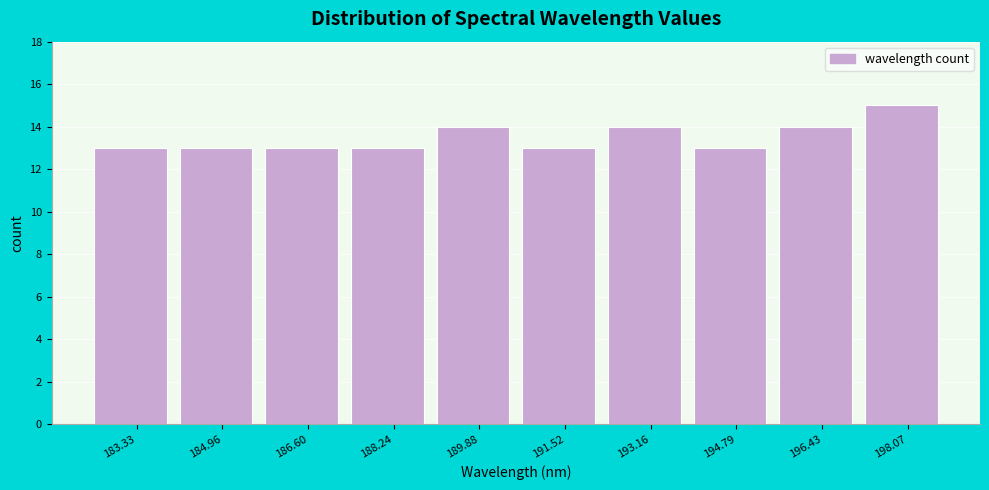

Reading right to left, list all the values displayed in this chart.

198.07=15	196.43=14	194.79=13	193.16=14	191.52=13	189.88=14	188.24=13	186.60=13	184.96=13	183.33=13